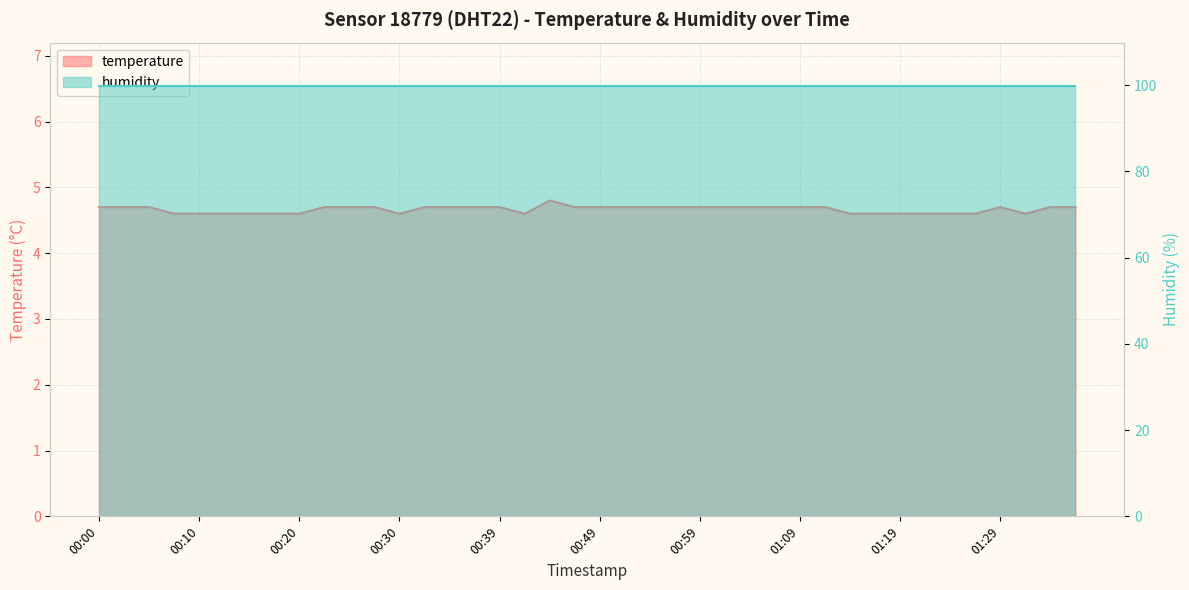

How many categories are shown in the chart?

40